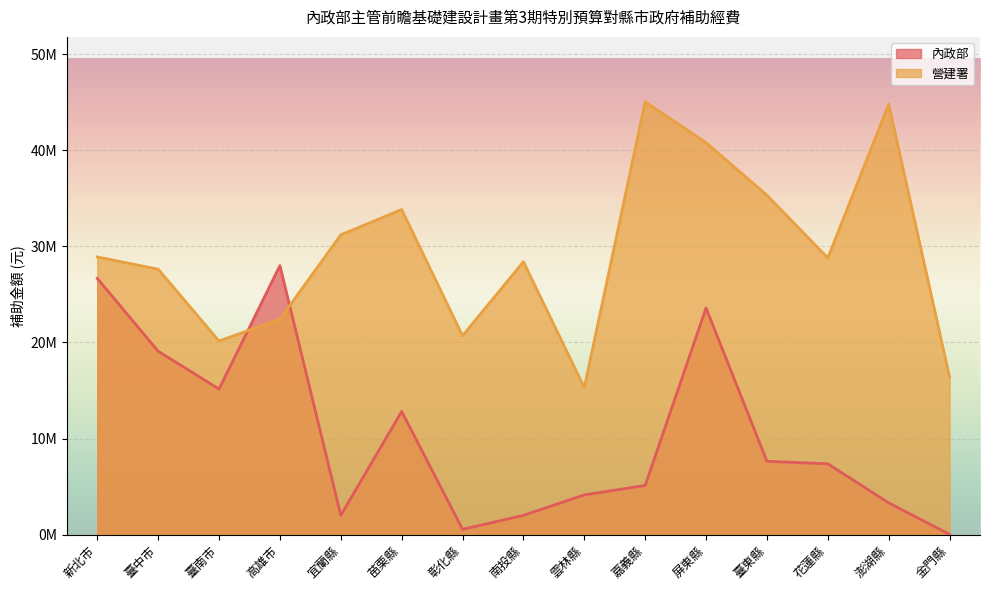

The 營建署 series shows 60446127 at 臺東縣. True or false?

False